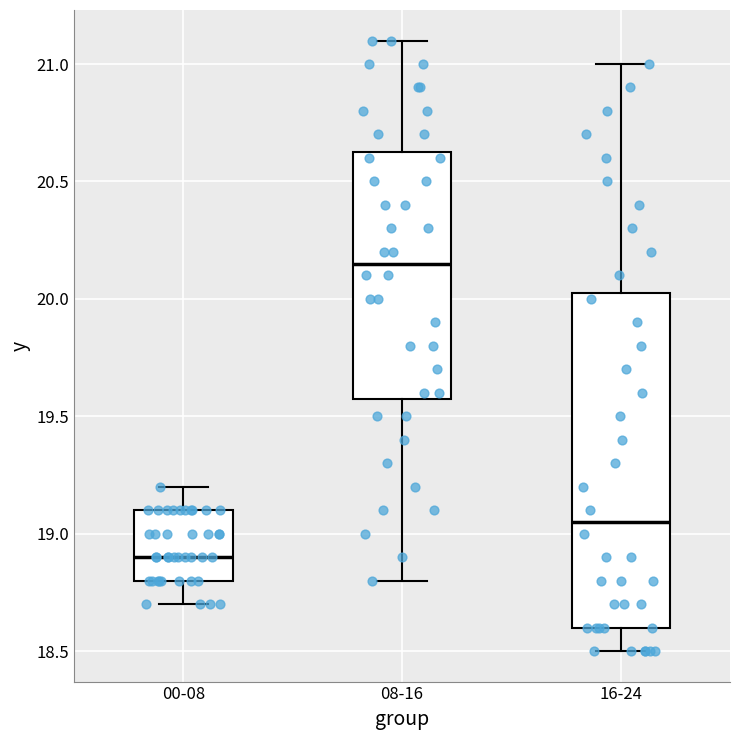

Which box is the tallest, from its lower edge to its upper edge?

16-24